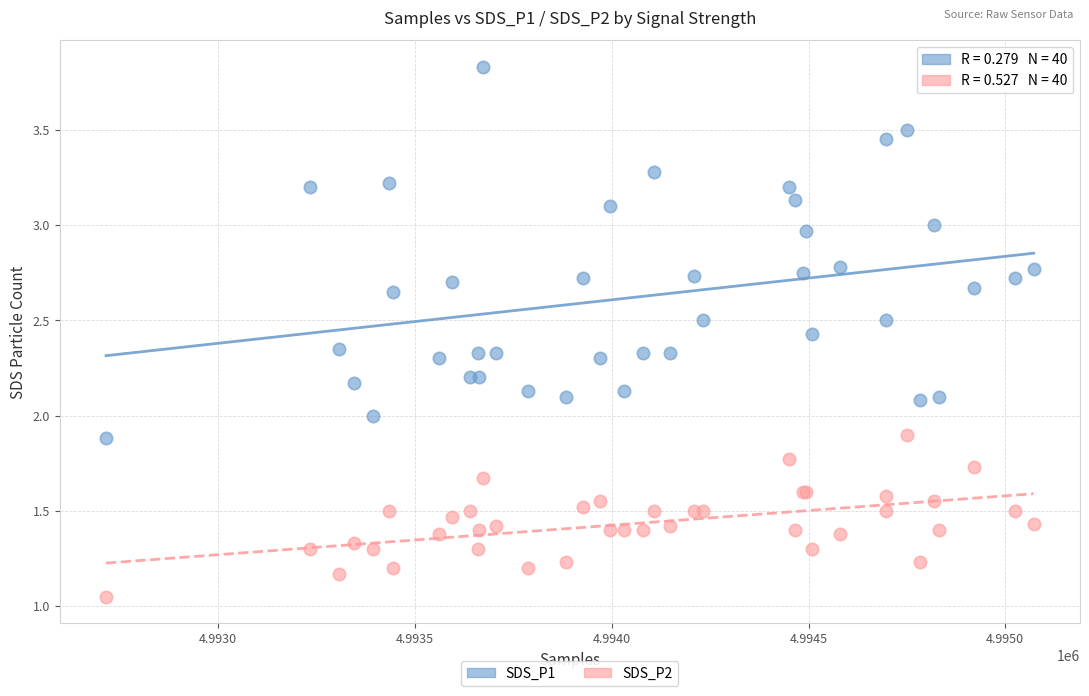

Which series reaches the maximum Y coordinate?

SDS_P1